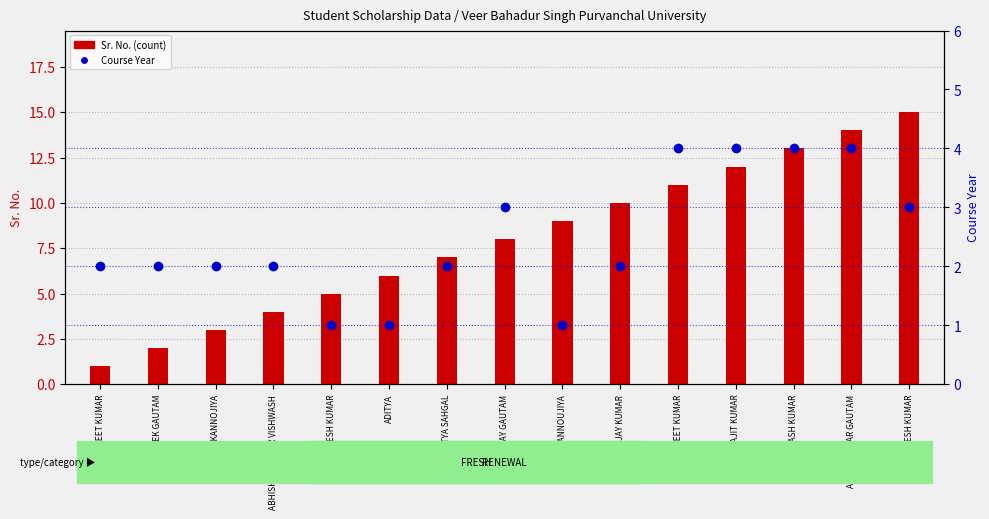

Rank the categories by Course Year value from highest to lowest.

AJEET KUMAR, AJIT KUMAR, AKASH KUMAR, AKASH KUMAR GAUTAM, AJAY GAUTAM, AKHILESH KUMAR, ABHIJEET KUMAR, ABHISHEK GAUTAM, ABHISHEK KANNOJIYA, ABHISHEK KUMAR VISHWASH, ADITYA SAHGAL, AJAY KUMAR, ADESH KUMAR, ADITYA, AJAY KANNOUJIYA